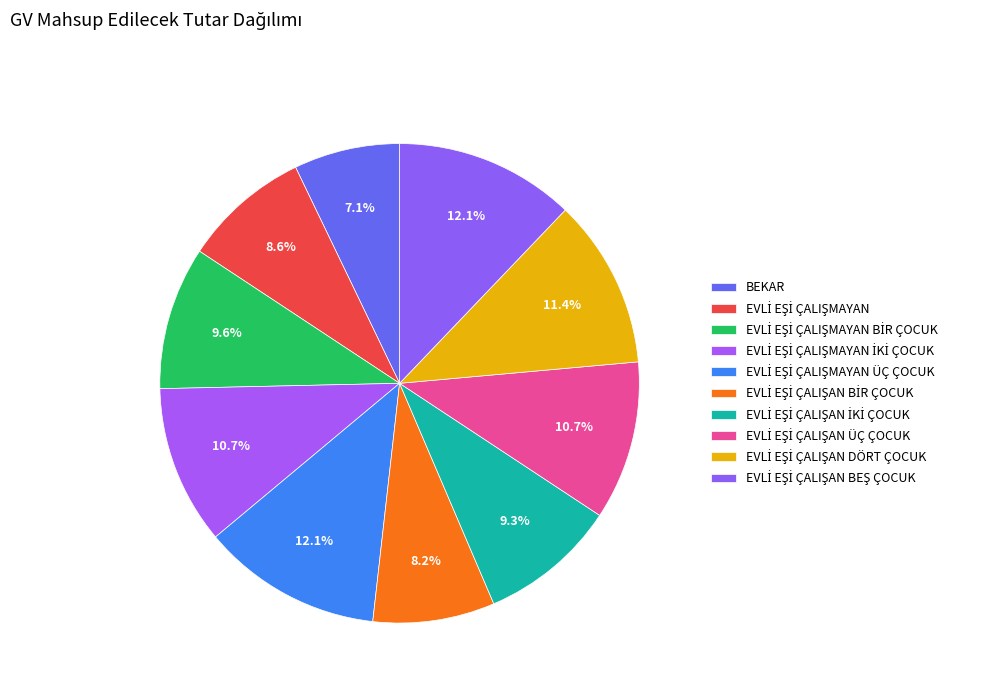

To the nearest percent, what is the combined percentage of EVLİ EŞİ ÇALIŞAN ÜÇ ÇOCUK and EVLİ EŞİ ÇALIŞAN İKİ ÇOCUK?

20%